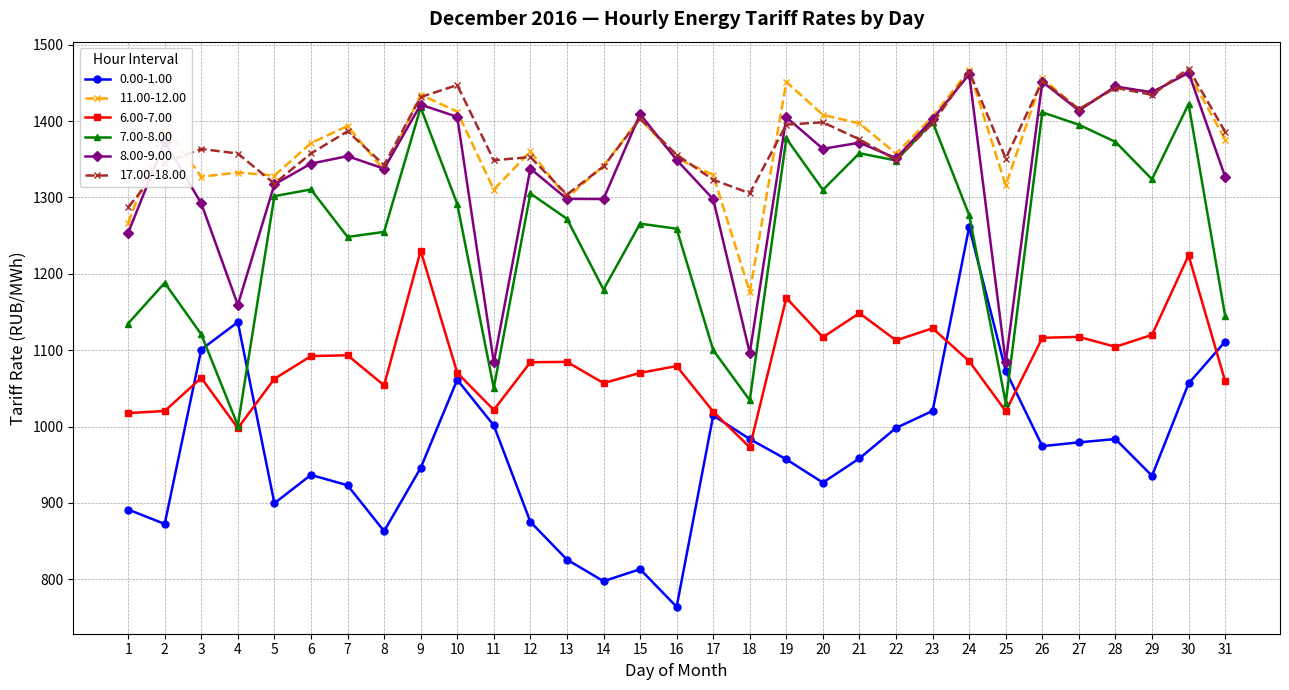

Count the number of categories in the chart.

31